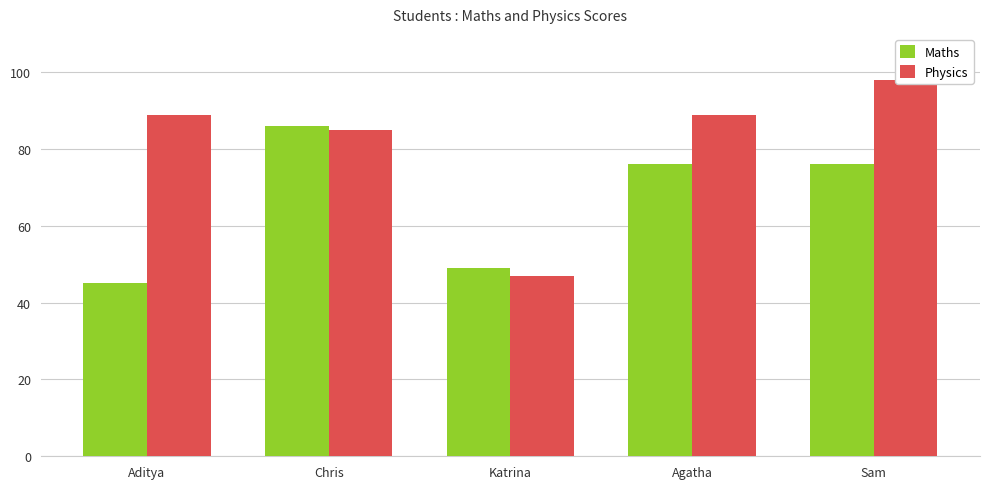

What is the greatest value displayed?

98